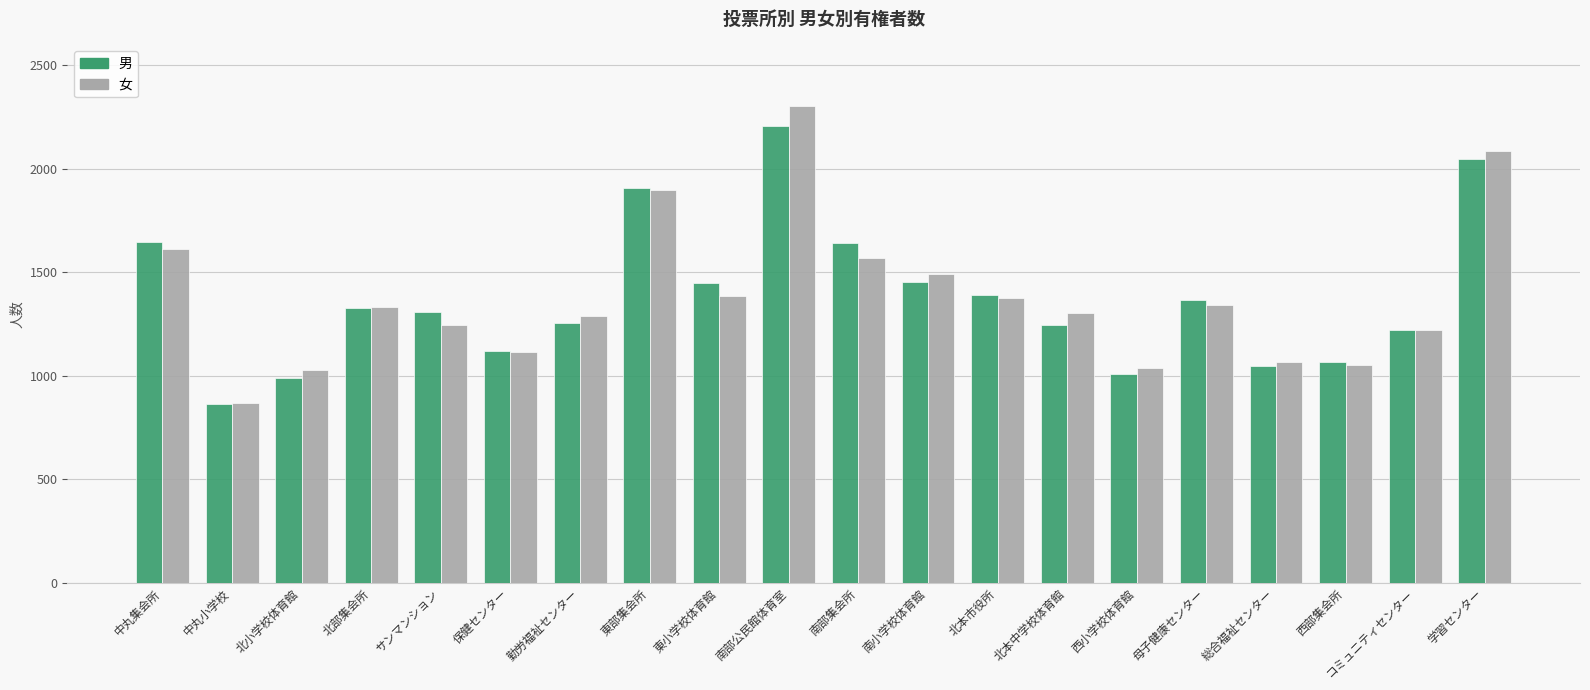

At which category is the sum across all series the highest?

南部公民館体育室